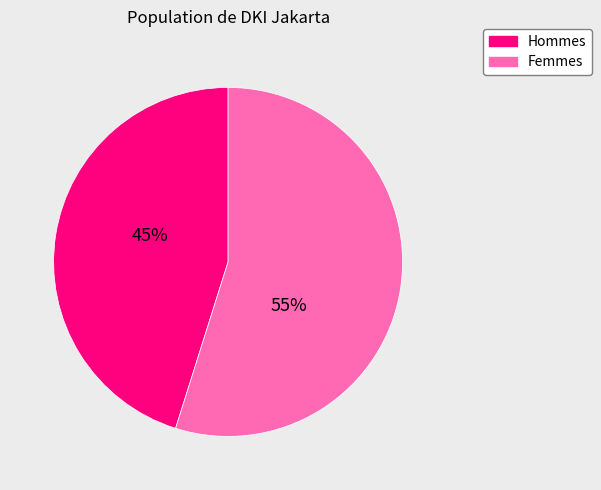

What percentage is the Hommes slice, to the nearest percent?

45%